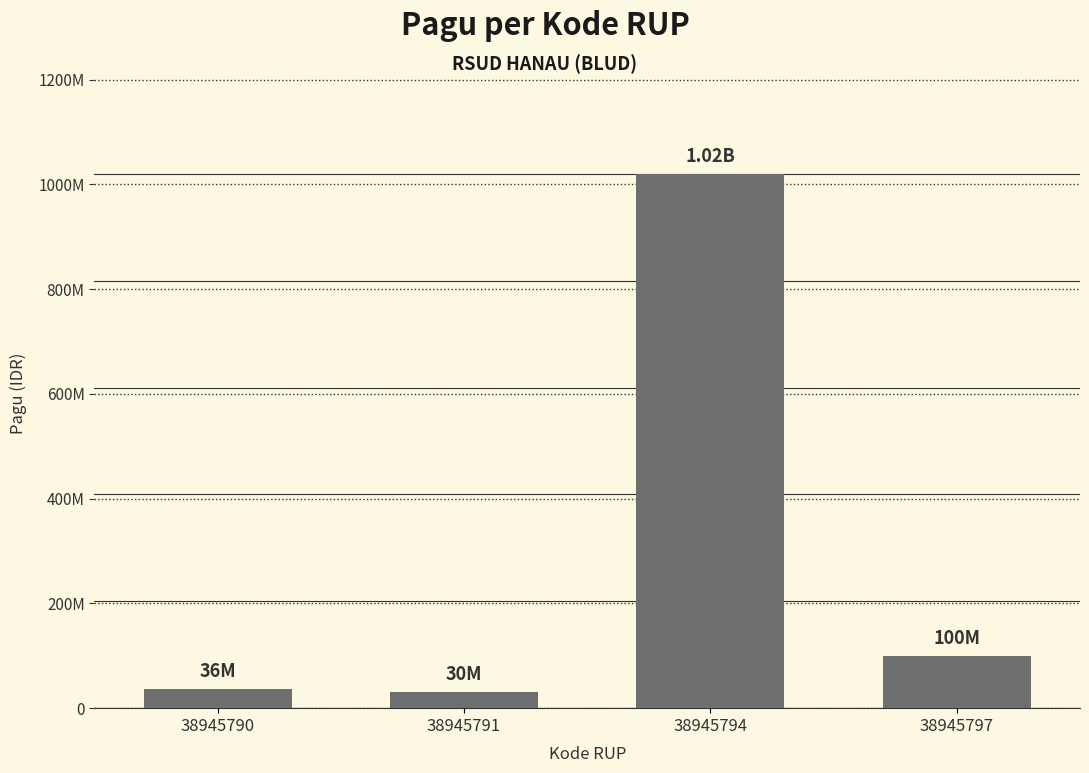

Is it true that the value at 38945794 is 1020000000?

True